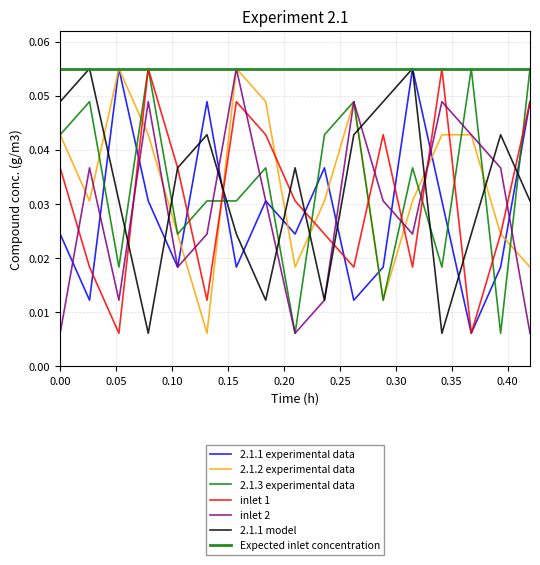

Between 2 and 7, which is larger?

7